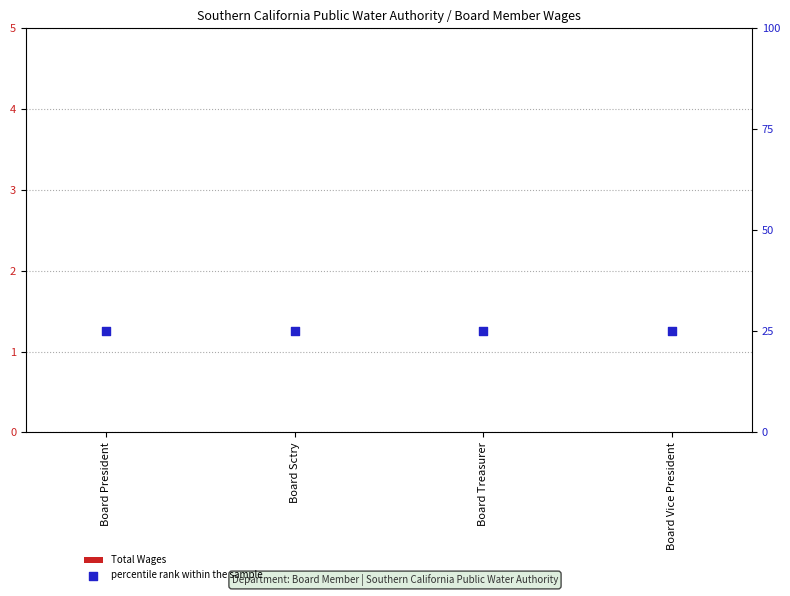

Which series has the largest total across all categories?

percentile rank within the sample